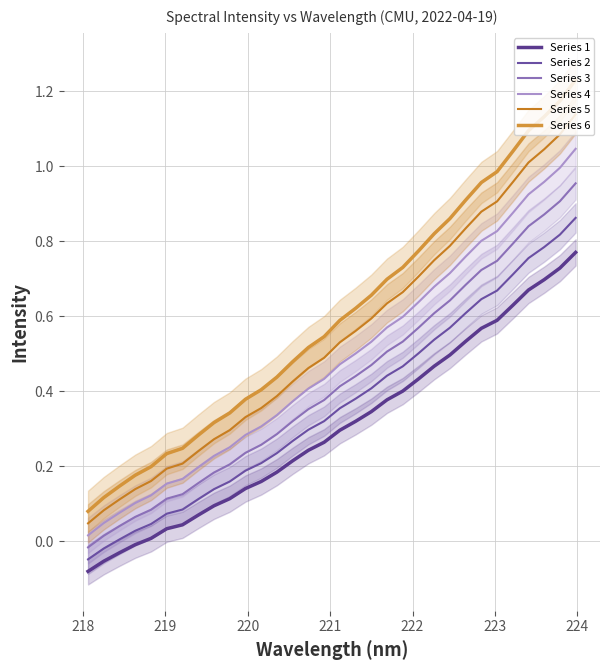

What is the sum of all Series 3 values?

13.5